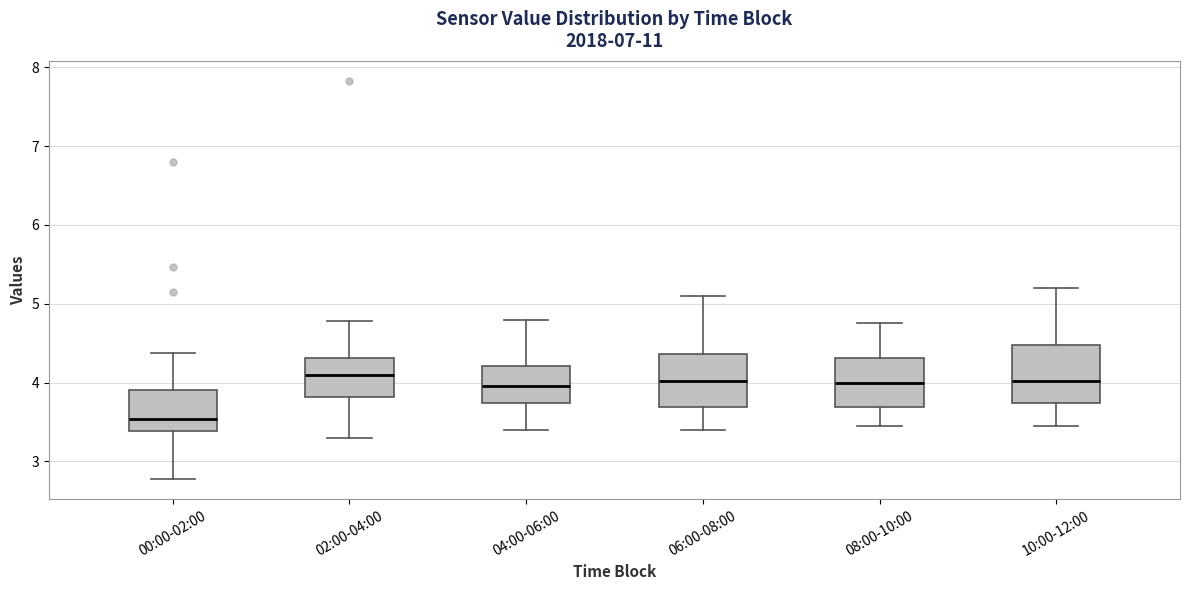

Where does the median line of the box for 04:00-06:00 sit on the y-axis? The values are not printed on the chart, so give them approximately, as read against the axis.

4.0